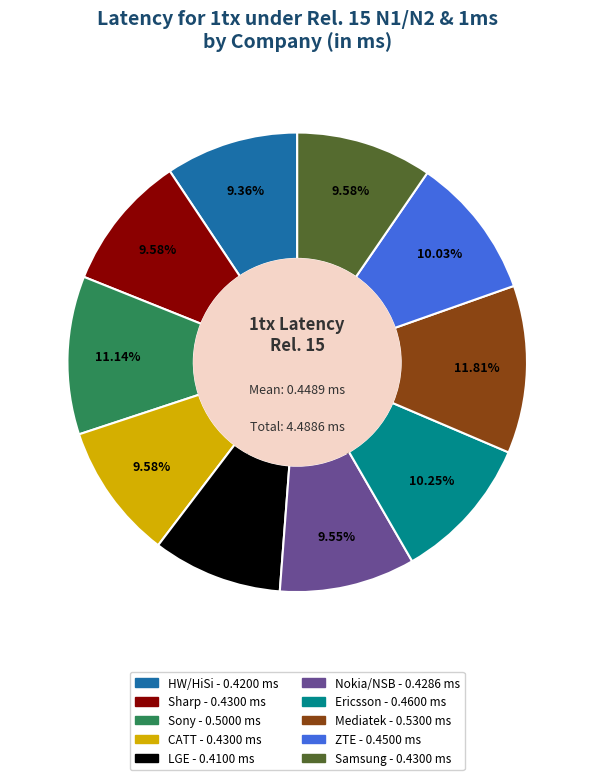

Does Sony account for over 50% of the chart?

No